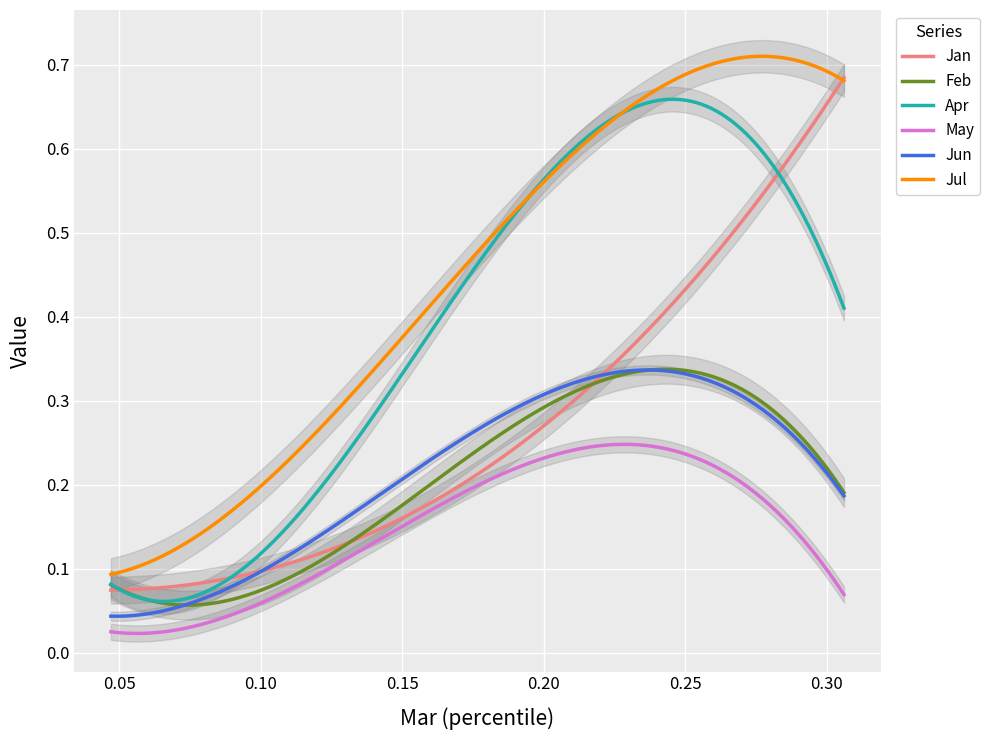

True or false: May and Jul cross at least once.

False